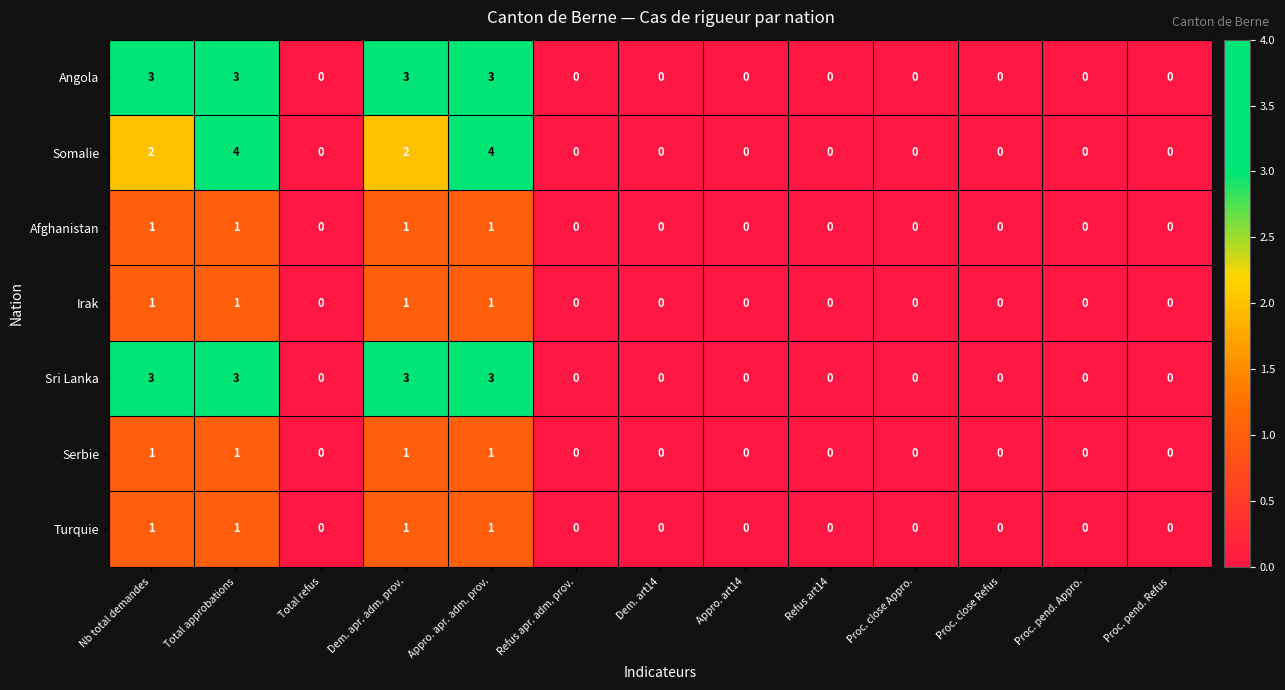

True or false: Irak has a value of 1 at Proc. close Refus.

False